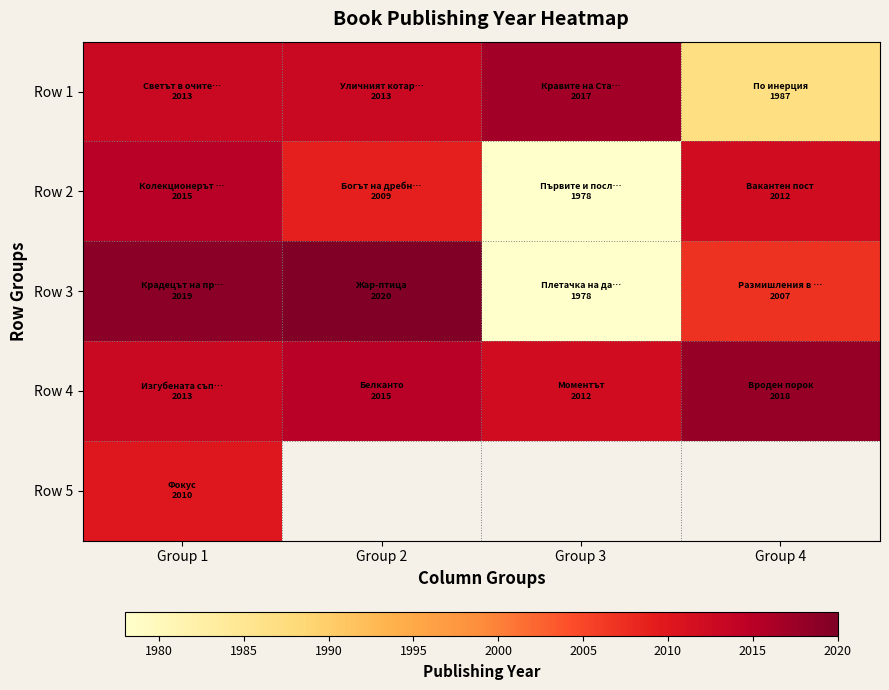

How many categories are shown in the chart?

4